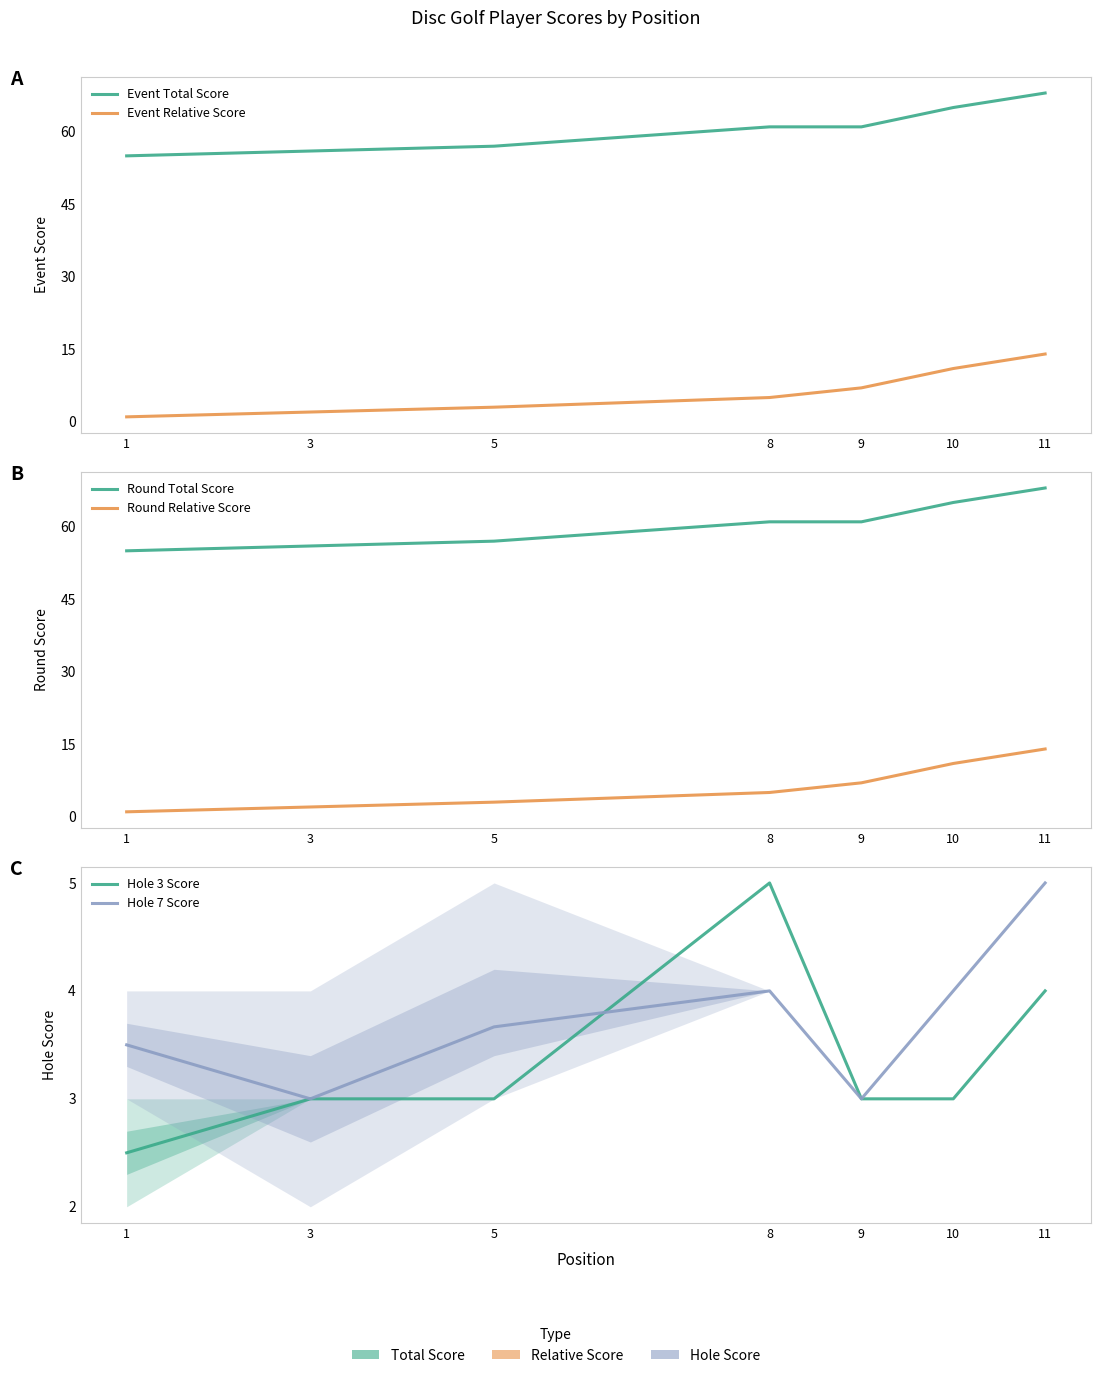

Which category has the highest value in the Hole 3 Score series?

8